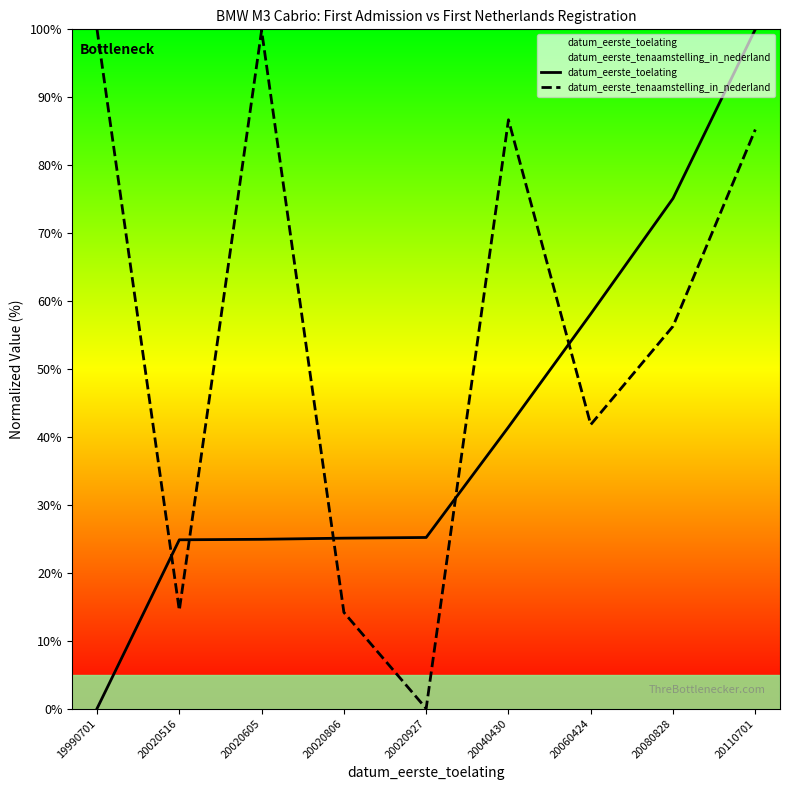

Which category has the lowest value across all series?

19990701